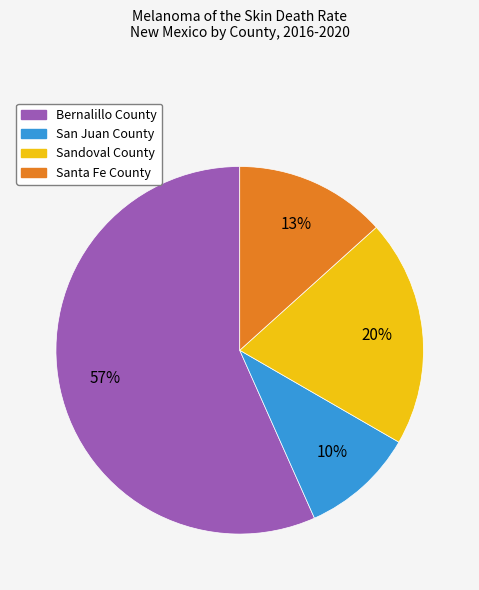

Count the number of slices in the pie.

4